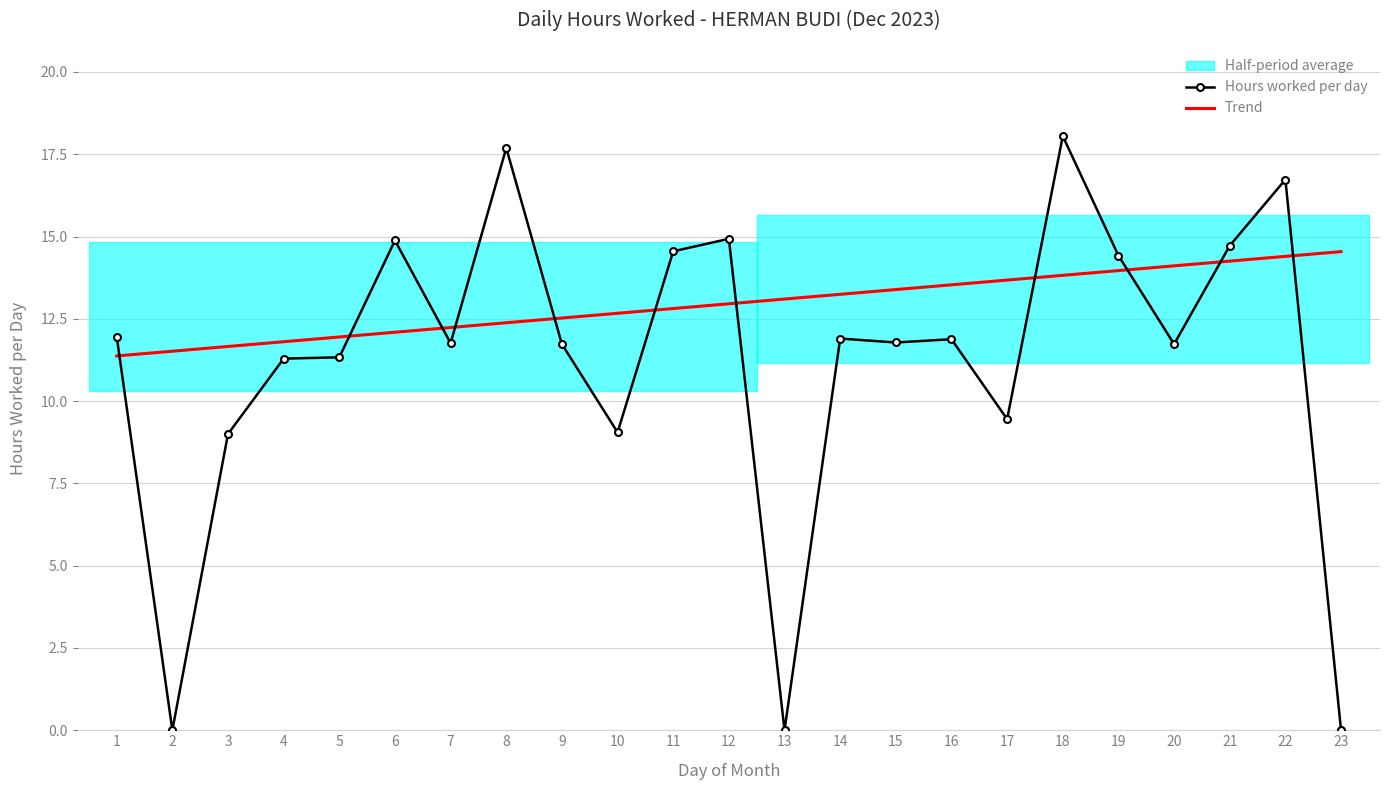

Between which two adjacent categories do Trend and Hours worked per day first intersect?

1 and 2